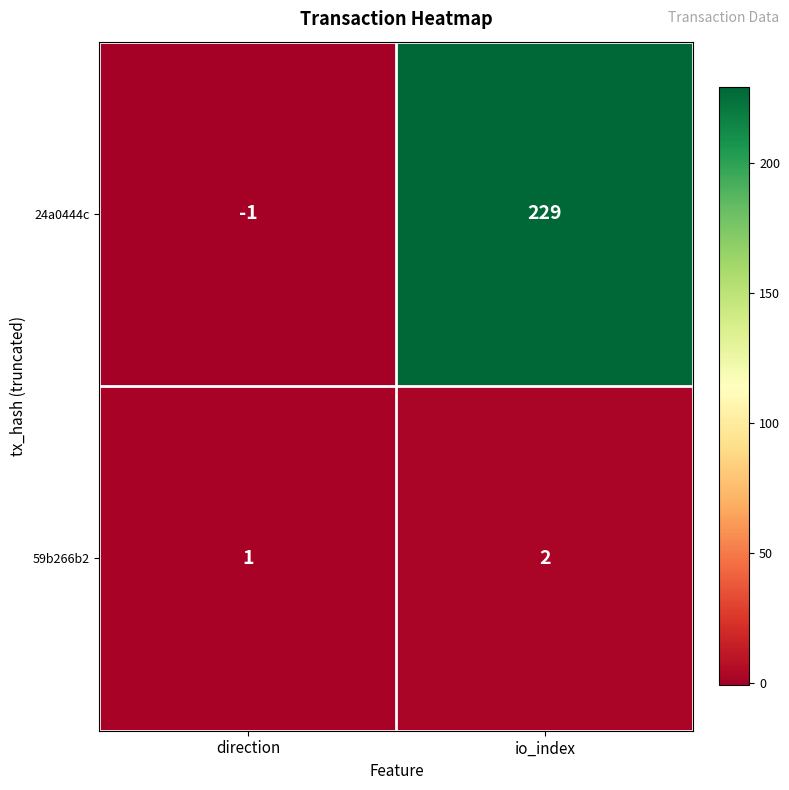

Reading right to left, what are all the values shown in this chart?

24a0444c: io_index=229	direction=-1
59b266b2: io_index=2	direction=1